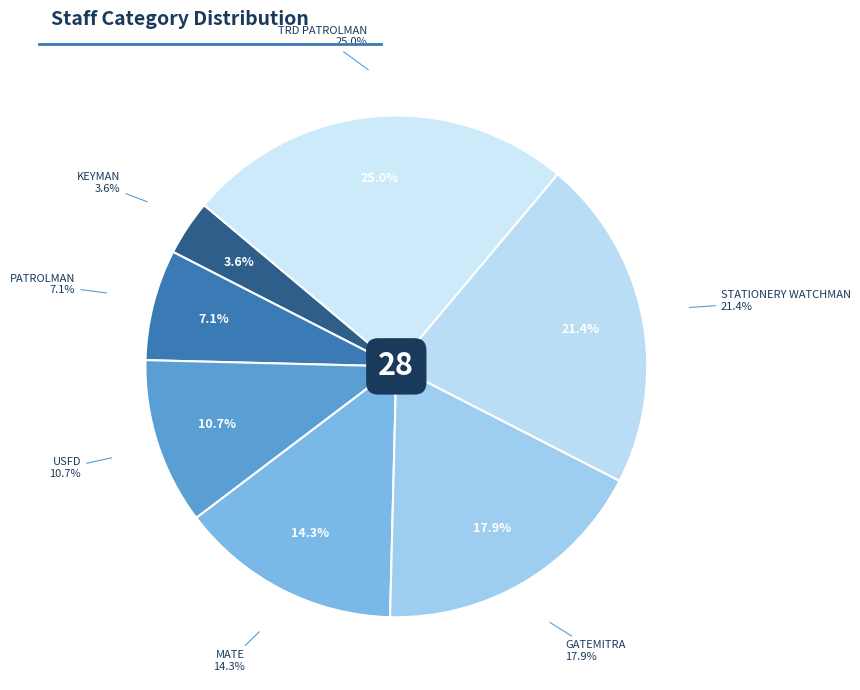

Between STATIONERY WATCHMAN and USFD, which is larger?

STATIONERY WATCHMAN